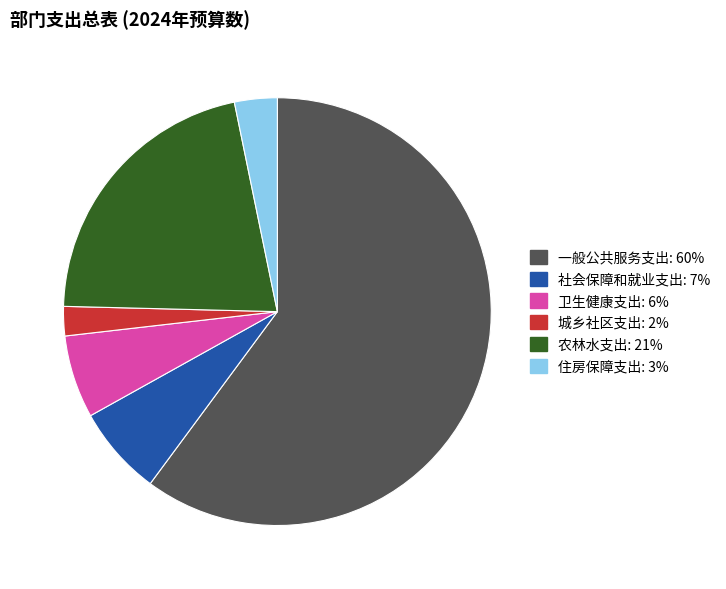

Between 城乡社区支出 and 农林水支出, which is larger?

农林水支出